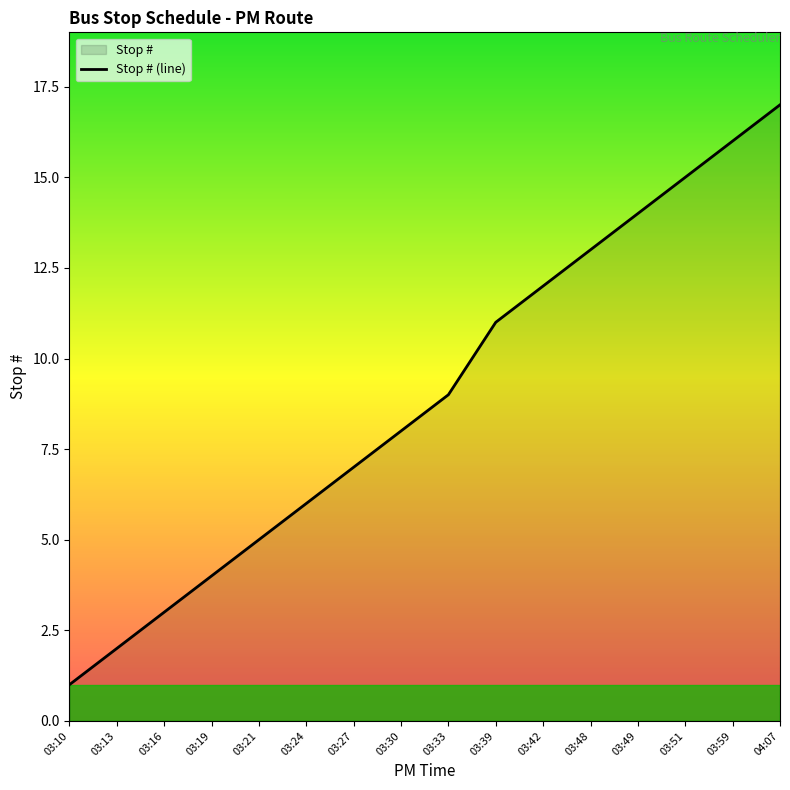

Reading left to right, extract all data points from this chart.

1	2	3	4	5	6	7	8	9	11	12	13	14	15	16	17